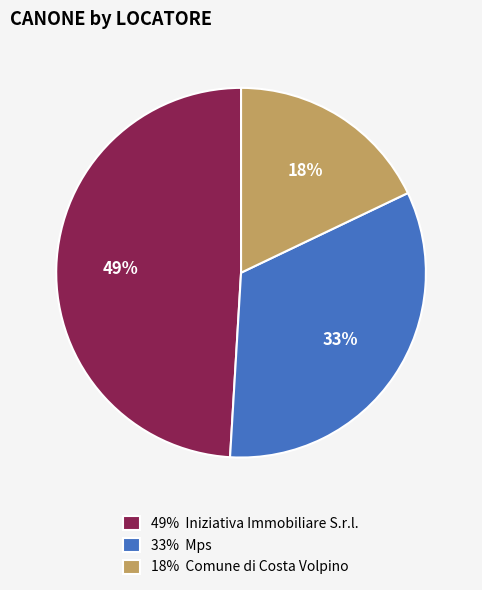

True or false: 49% Iniziativa Immobiliare S.r.l. accounts for 49% of the total.

True